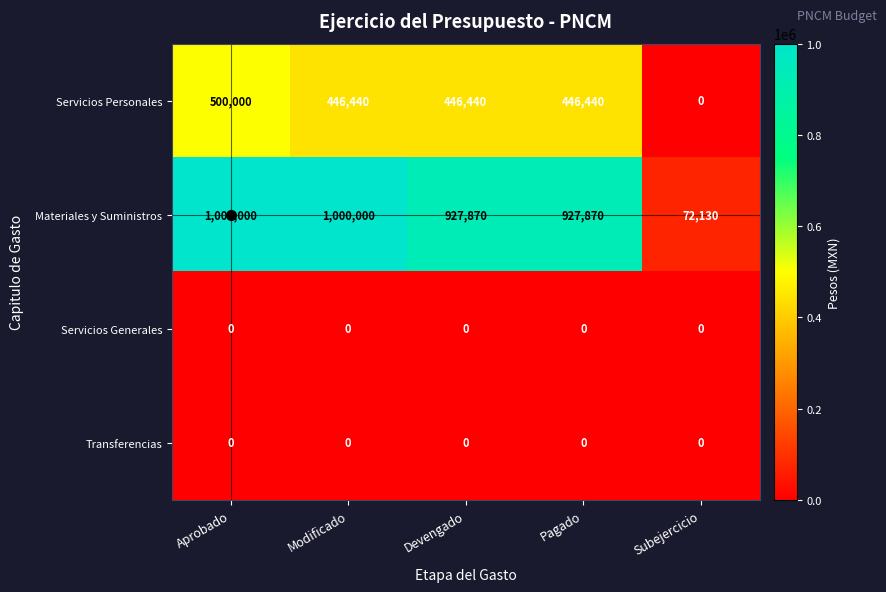

What is the maximum value for Servicios Personales?

500000